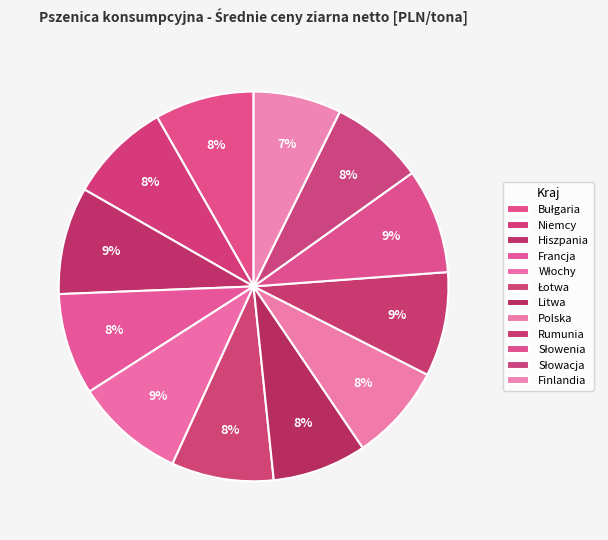

To the nearest percent, what portion does Bułgaria represent?

8%